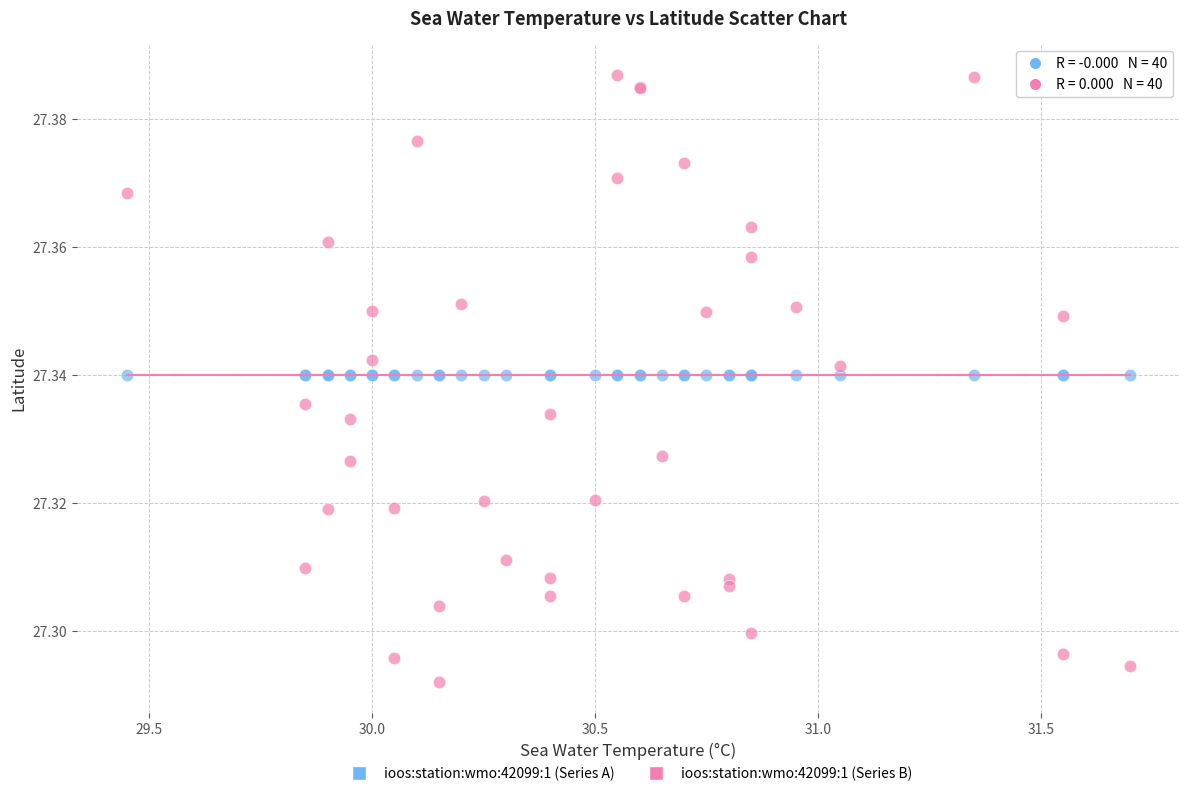

Which series reaches the maximum Y coordinate?

ioos:station:wmo:42099:1 (Series B)